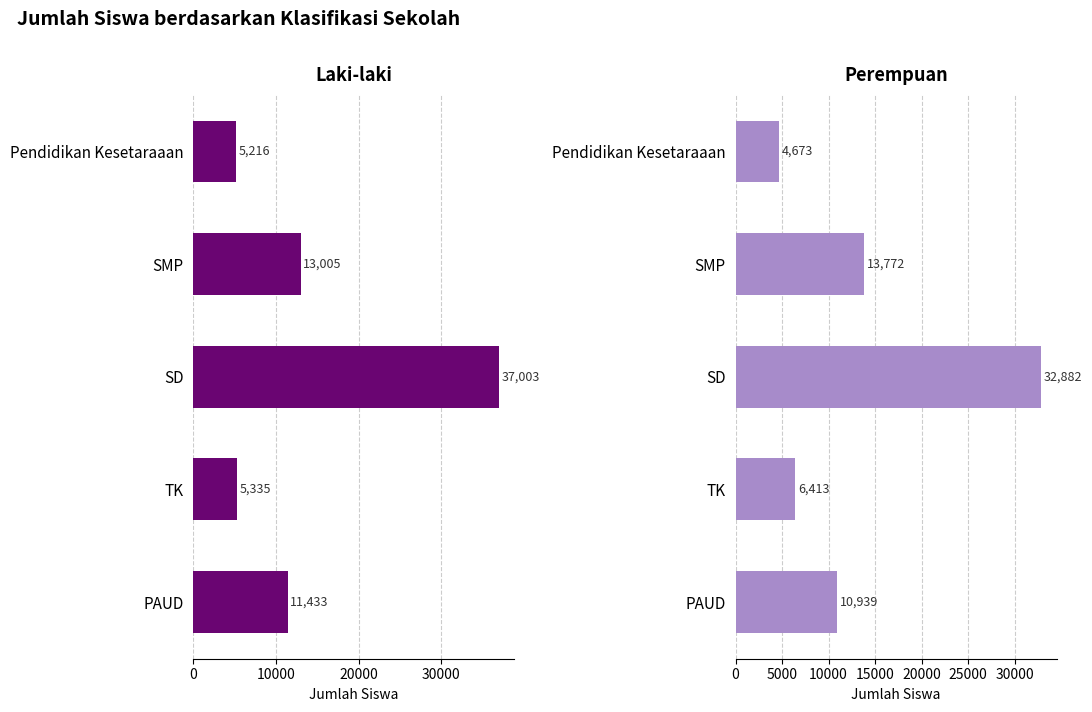

What are all the series names shown in the legend?

laki_laki, perempuan